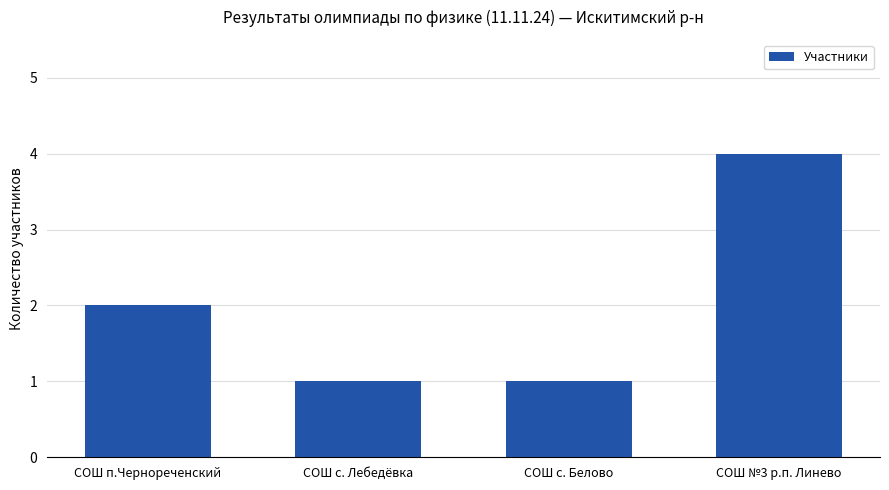

At which label is the value closest to 2?

СОШ п.Чернореченский